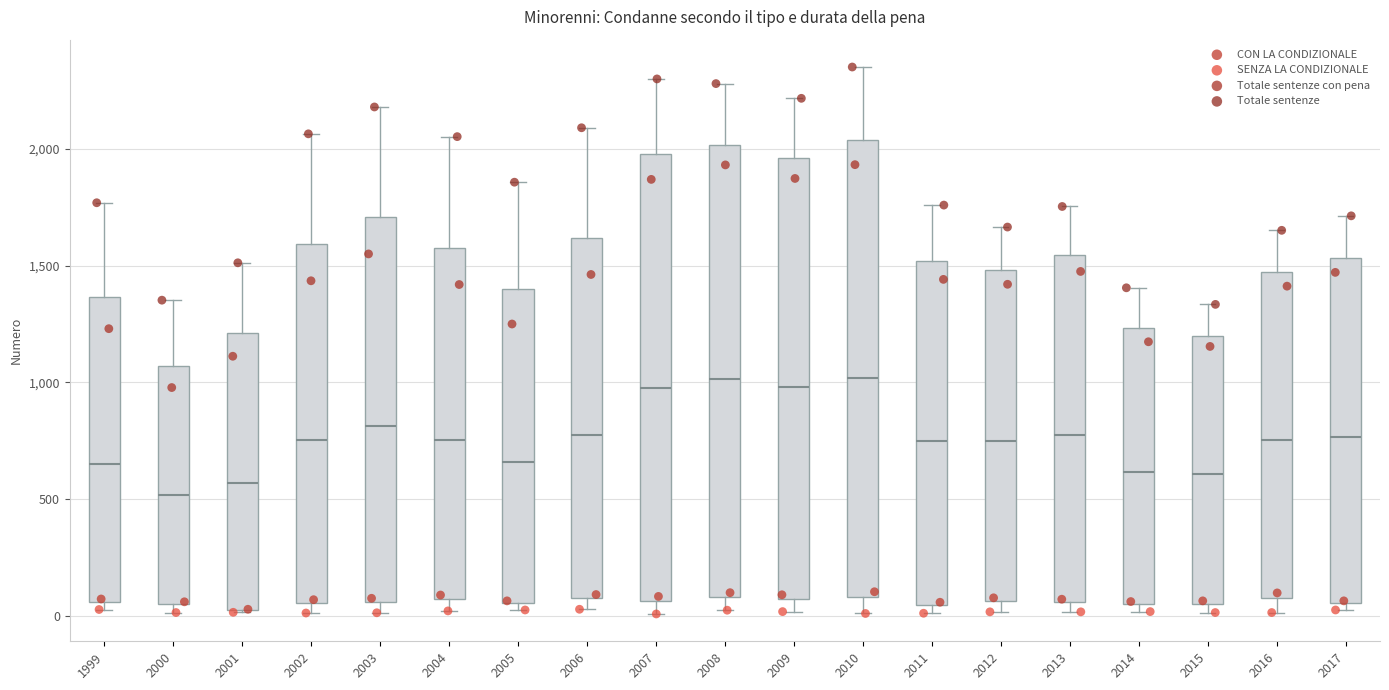

Where is the upper edge of the box at x = 2001 on the y-axis? The values are not printed on the chart, so give them approximately, as read against the axis.

1200